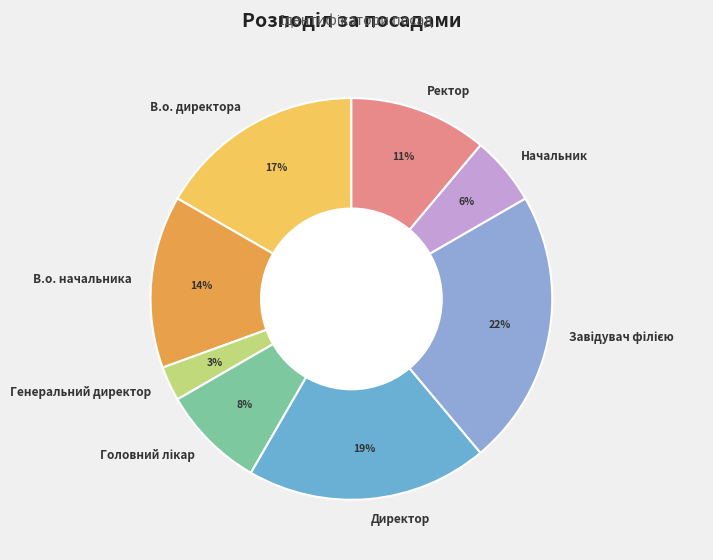

The В.о. начальника slice represents 1% of the pie. True or false?

False